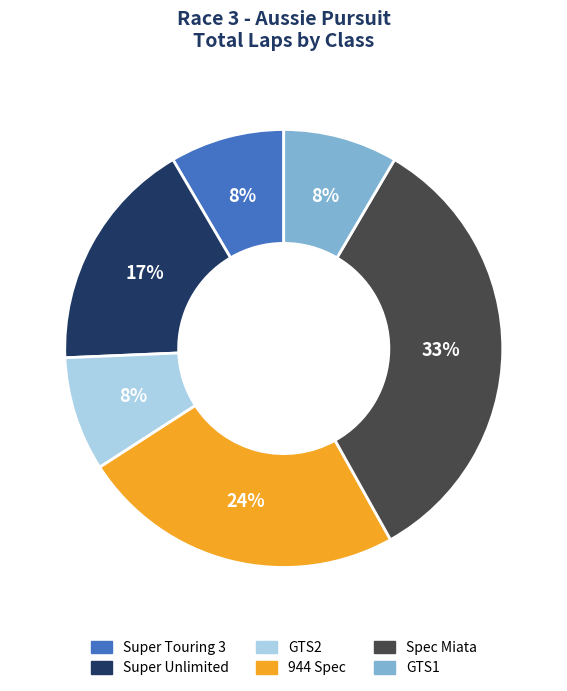

Does any single category account for the majority?

No